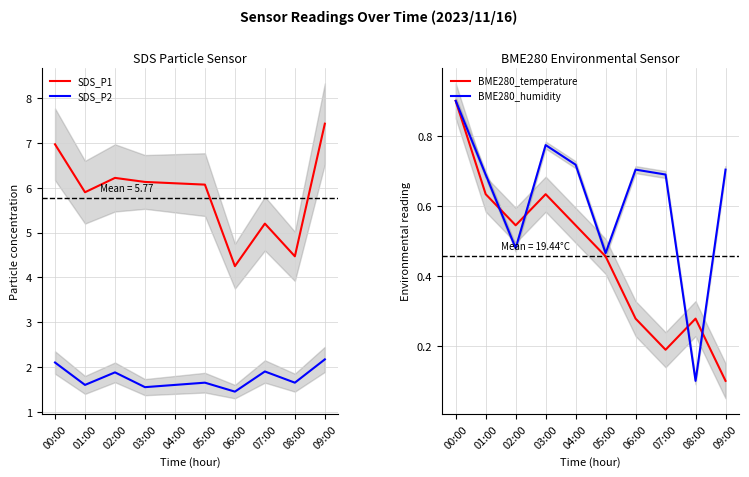

Reading right to left, transcribe all the data shown in this chart.

SDS_P1: 09:00=7.4	08:00=4.5	07:00=5.2	06:00=4.2	05:00=6.1	04:00=6.1	03:00=6.1	02:00=6.2	01:00=5.9	00:00=7.0
SDS_P2: 09:00=2.2	08:00=1.6	07:00=1.9	06:00=1.4	05:00=1.6	04:00=1.6	03:00=1.6	02:00=1.9	01:00=1.6	00:00=2.1
BME280_temperature: 09:00=0.1	08:00=0.3	07:00=0.2	06:00=0.3	05:00=0.5	04:00=0.5	03:00=0.6	02:00=0.5	01:00=0.6	00:00=0.9
BME280_humidity: 09:00=0.7	08:00=0.1	07:00=0.7	06:00=0.7	05:00=0.5	04:00=0.7	03:00=0.8	02:00=0.5	01:00=0.7	00:00=0.9